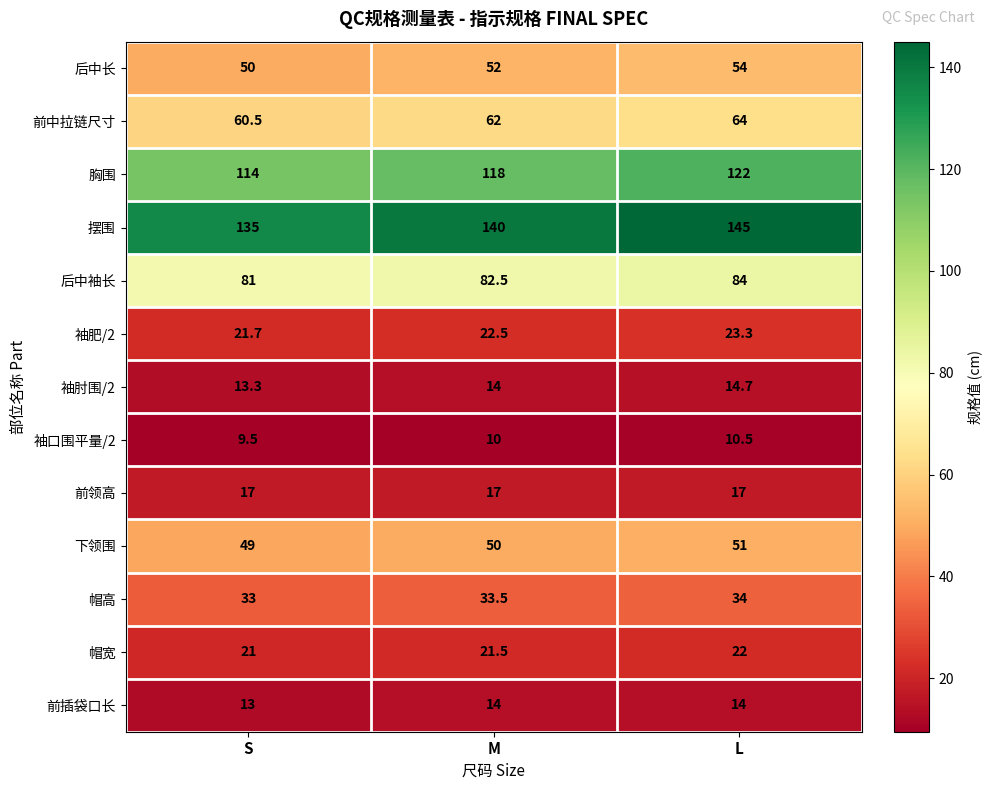

Which series has the largest range (max minus min)?

摆围